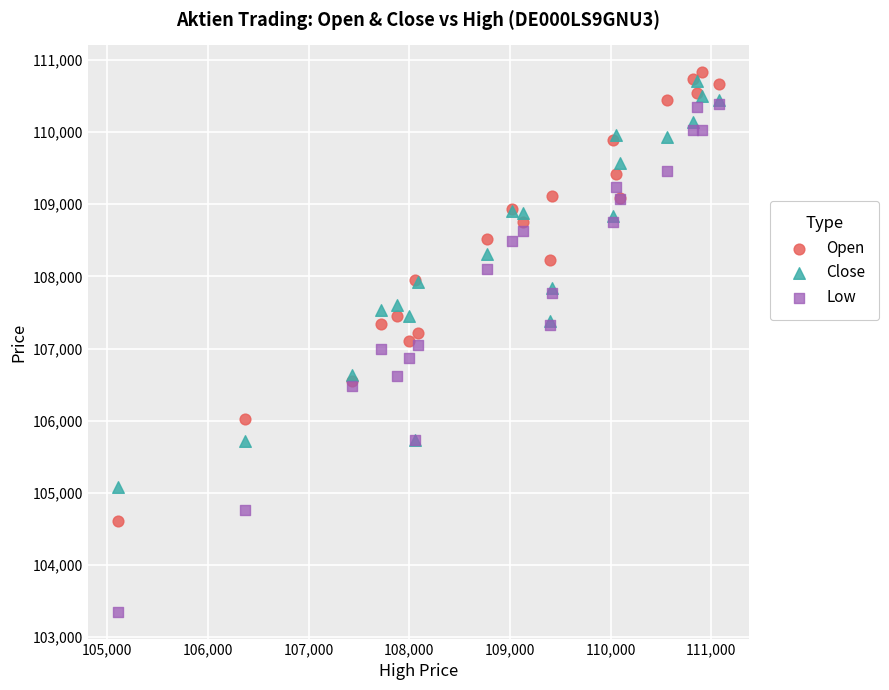

What are all the series names shown in the legend?

Open, Close, Low